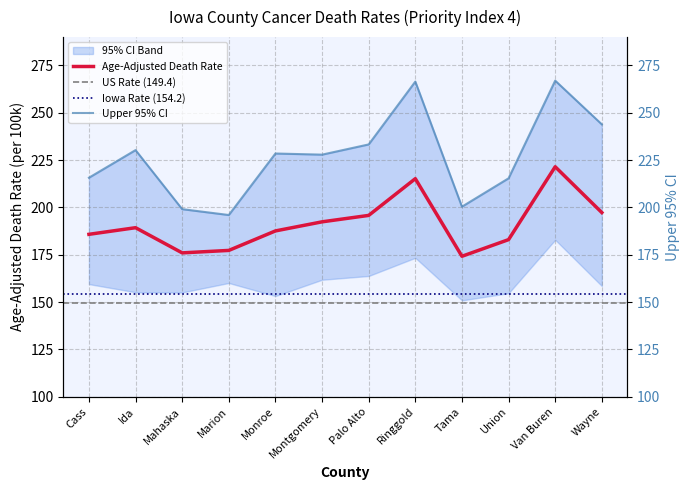

Reading left to right, what are all the values shown in this chart?

Age-Adjusted Death Rate: Cass=185.8	Ida=189.3	Mahaska=176.0	Marion=177.3	Monroe=187.6	Montgomery=192.4	Palo Alto=195.8	Ringgold=215.2	Tama=174.2	Union=183.0	Van Buren=221.5	Wayne=197.3
Upper 95% CI: Cass=215.7	Ida=230.3	Mahaska=199.1	Marion=196.0	Monroe=228.5	Montgomery=227.9	Palo Alto=233.3	Ringgold=266.5	Tama=200.4	Union=215.4	Van Buren=267.0	Wayne=243.9